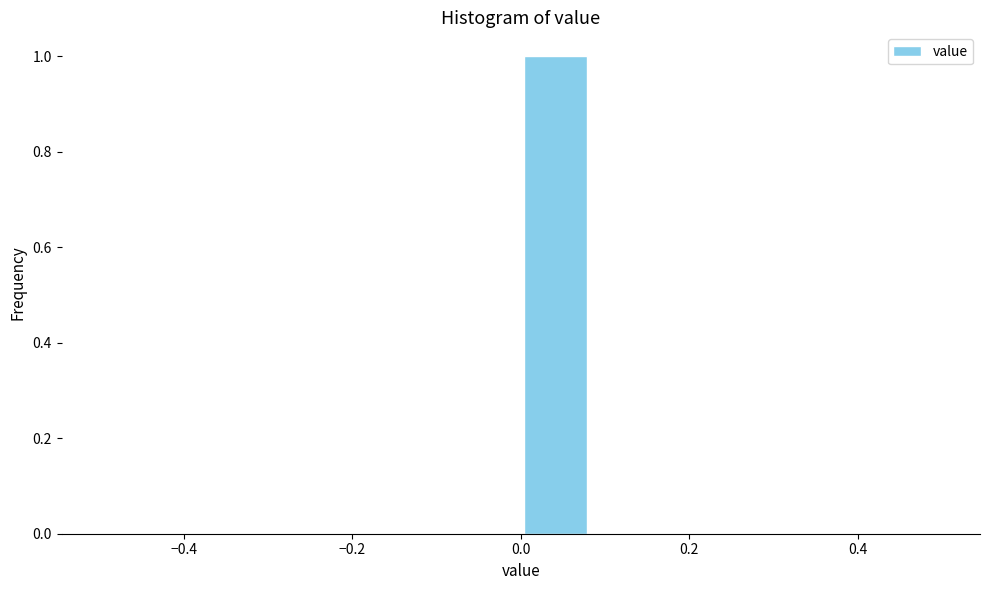

How tall is the bar that spans 0.00 to 0.08 on the x-axis? Neither the bar edges nor the heights are printed on the chart, so give them approximately, as read against the axes.

1